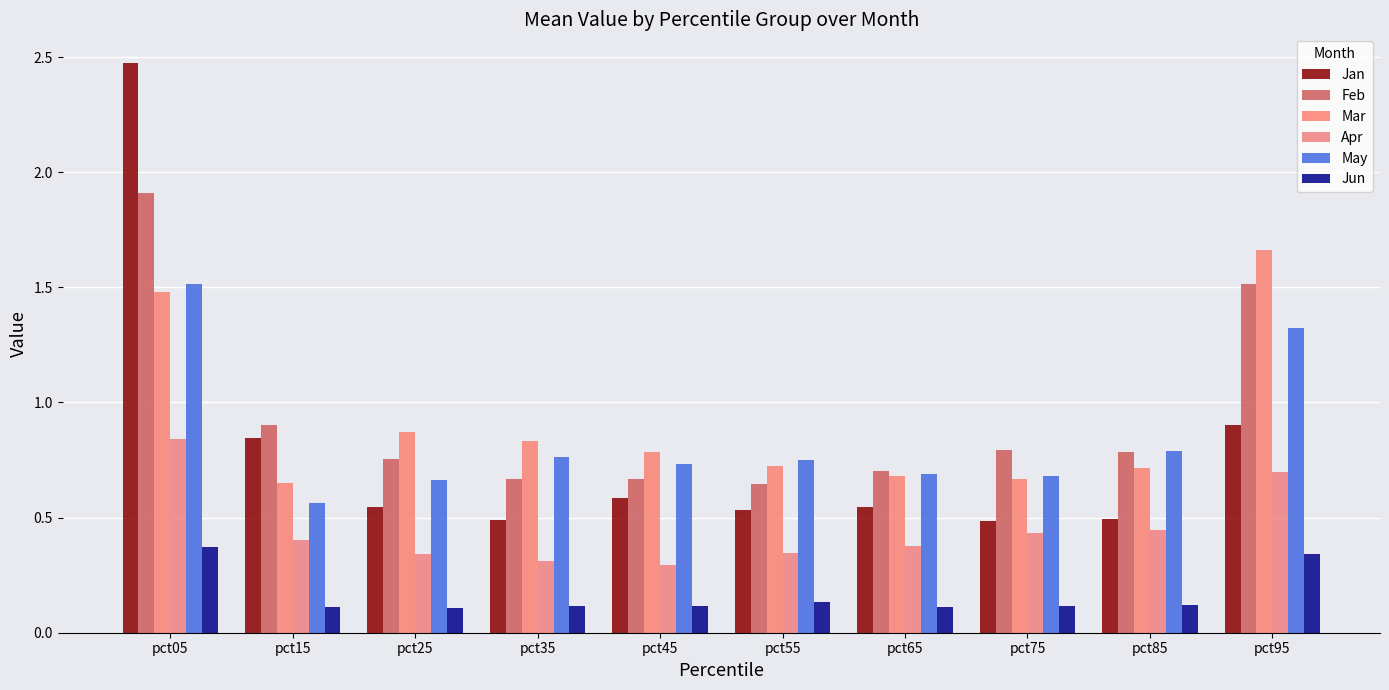

What is the highest value of the Jan series?

2.5